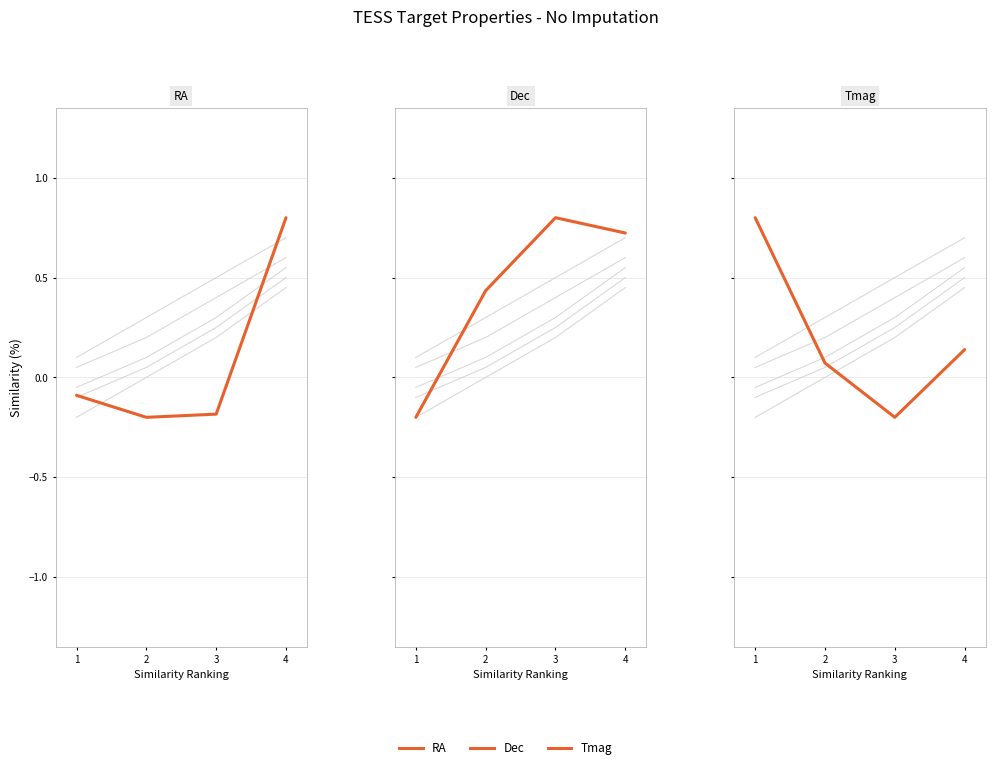

At which label does Dec reach its peak?

3